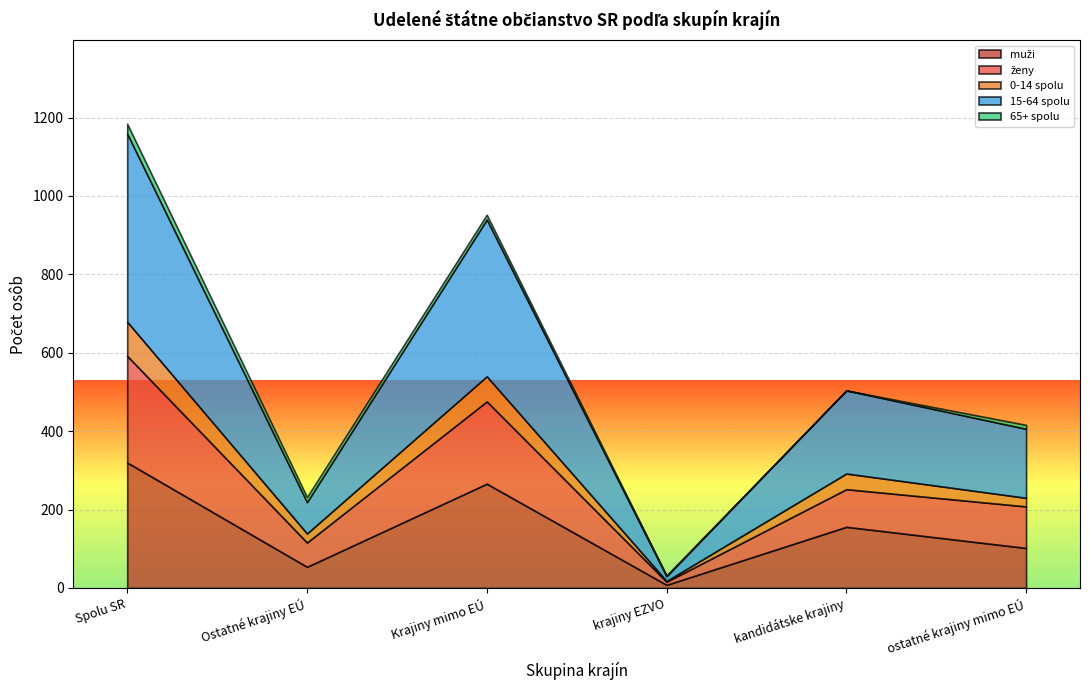

Reading left to right, what are all the values shown in this chart?

muži: 320	54	266	8	156	102
ženy: 272	62	210	8	96	106
0-14 spolu: 87	23	64	2	40	22
15-64 spolu: 480	80	400	12	212	176
65+ spolu: 25	13	12	2	0	10